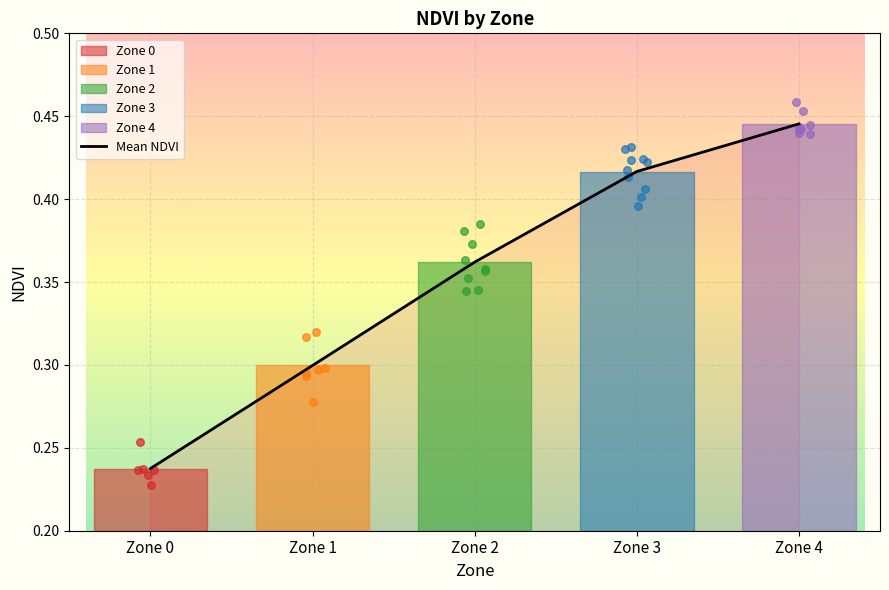

Which has a higher value, Zone 1 or Zone 4?

Zone 4